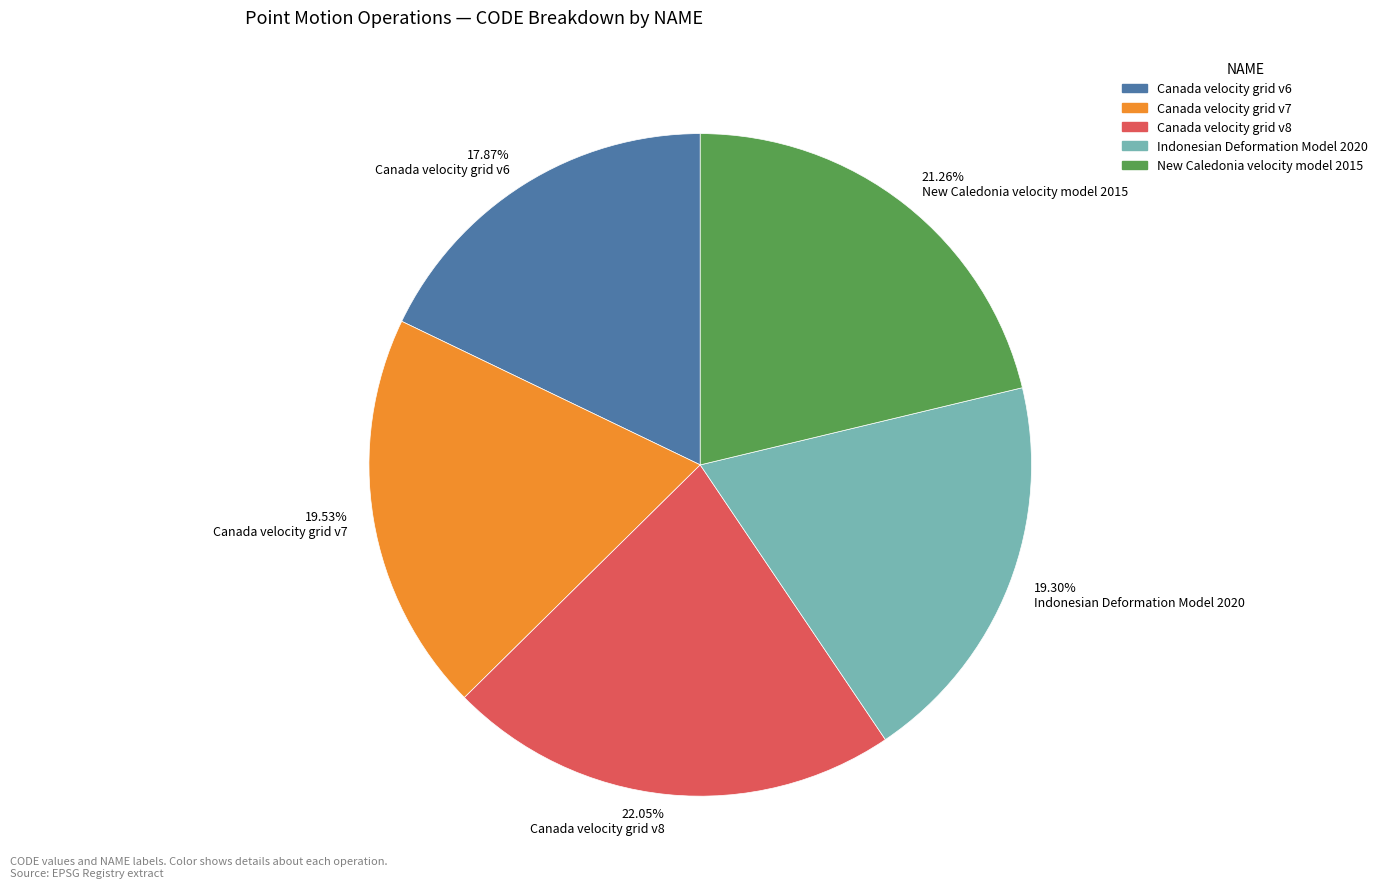

Is the sum of 17.87% Canada velocity grid v6 and 19.53% Canada velocity grid v7 greater than half?

No